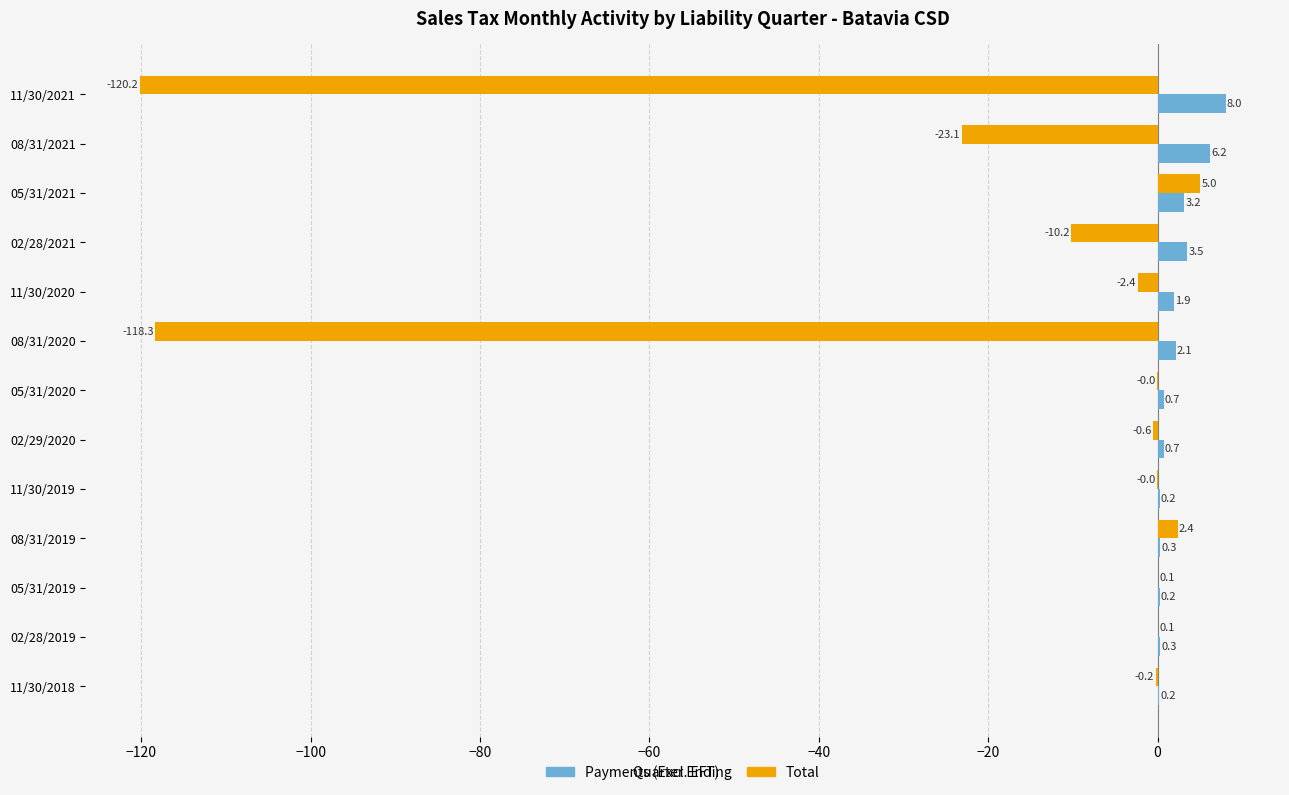

At which category is the sum across all series the highest?

05/31/2021